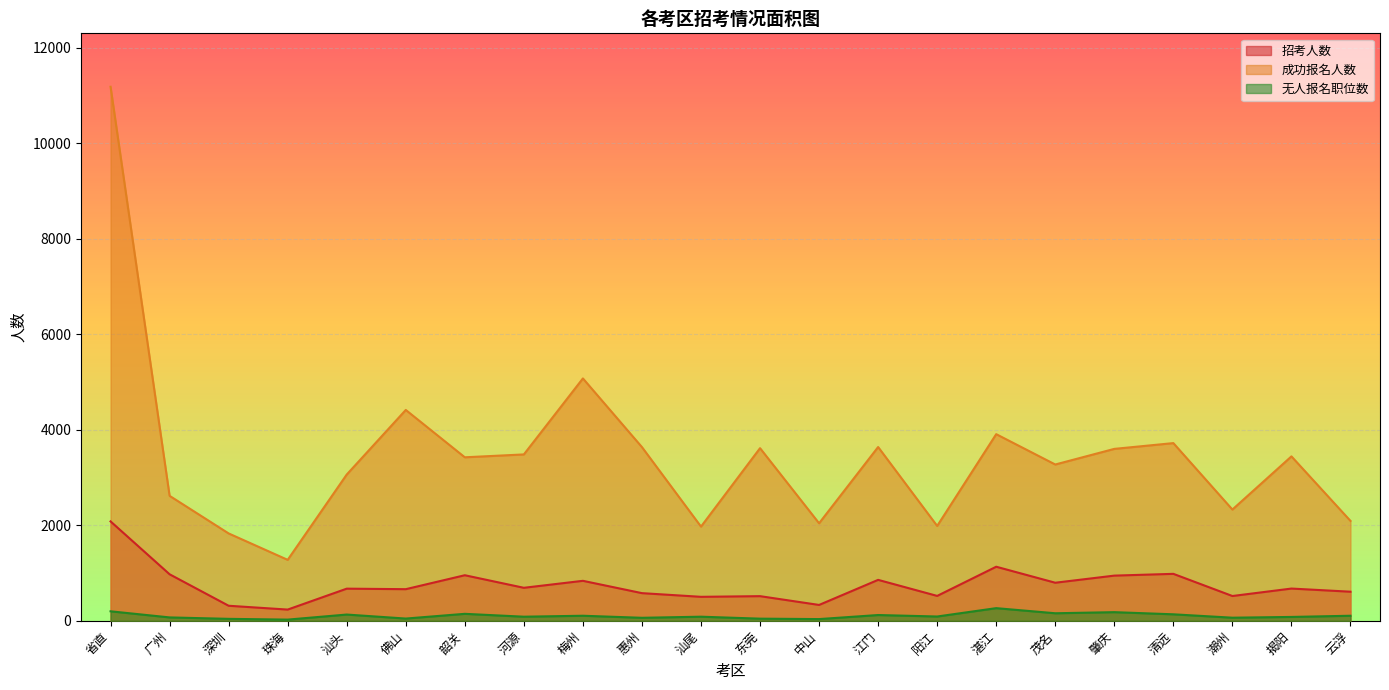

At how many categories does at least one series exceed 2095?

16